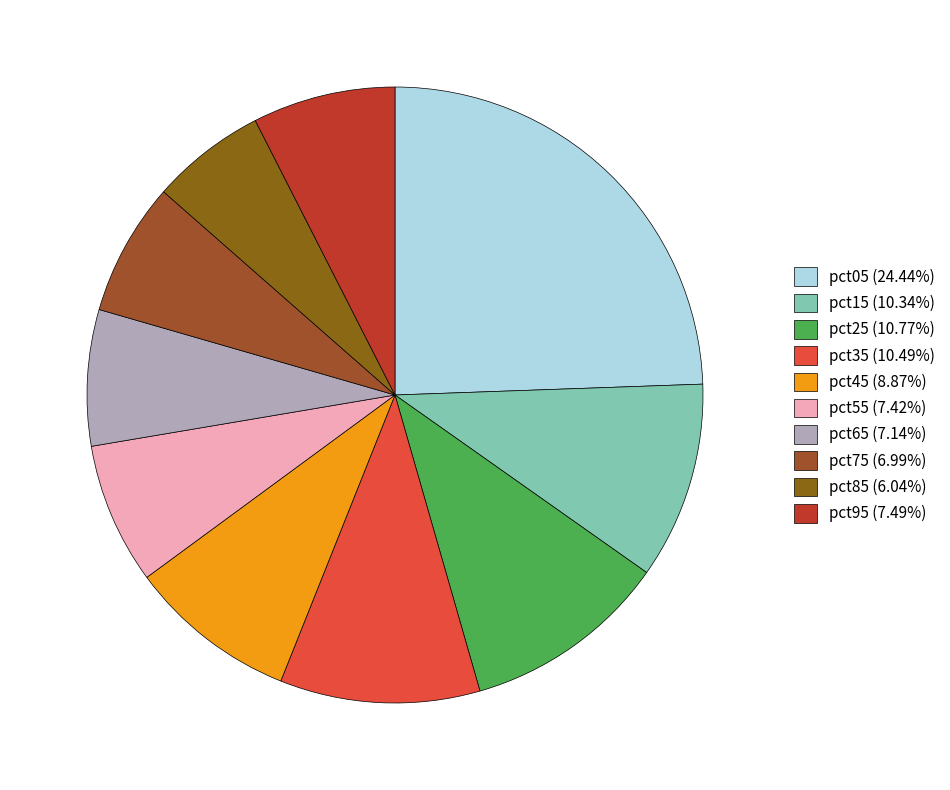

The pct95 slice represents 17% of the pie. True or false?

False